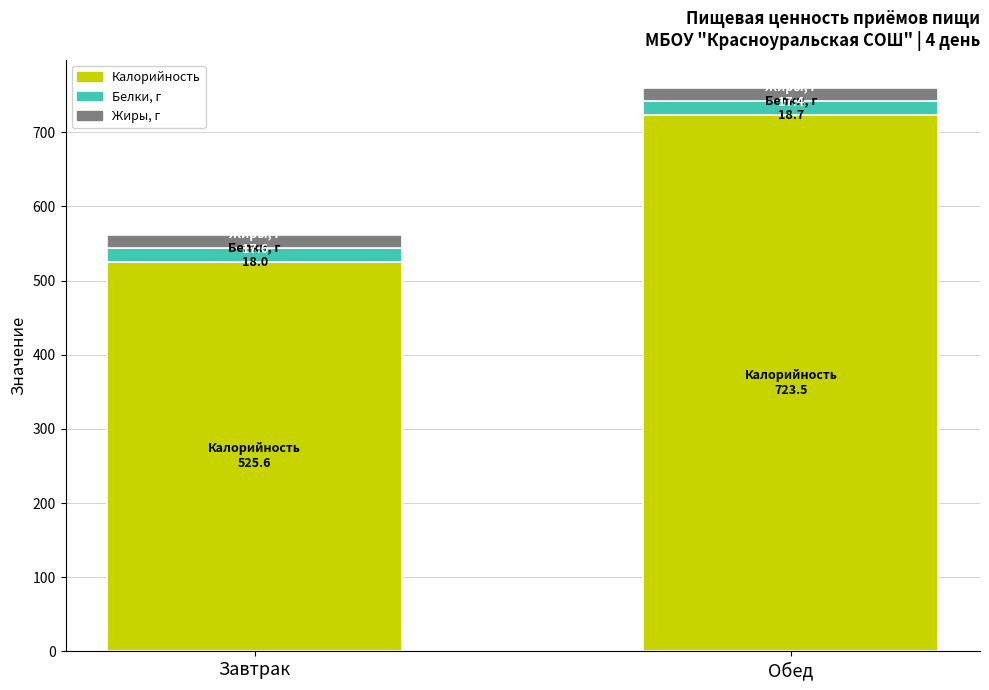

What is the total value across all series at Обед?

759.6